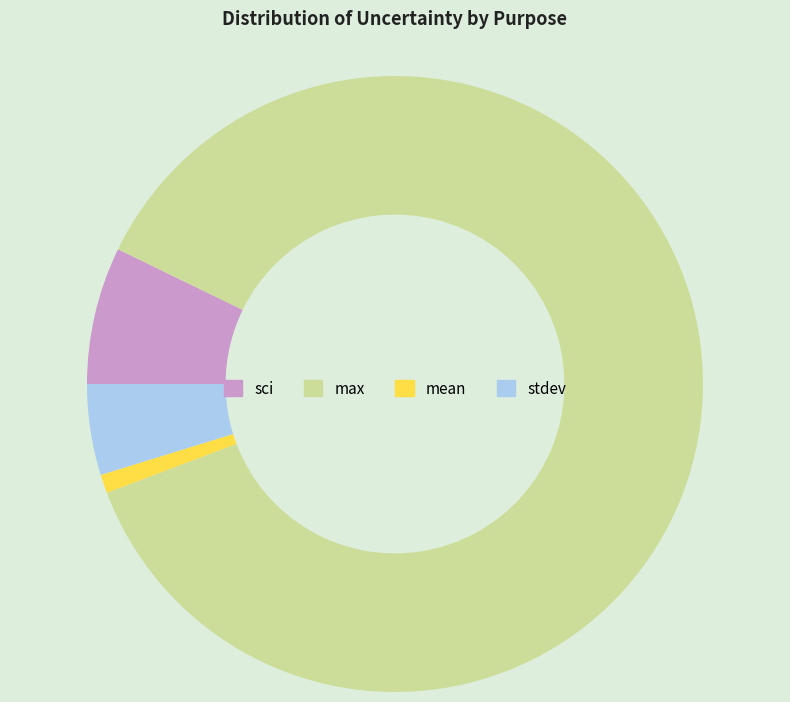

Approximately how many times larger is the value at stdev compared to sci?

0.7